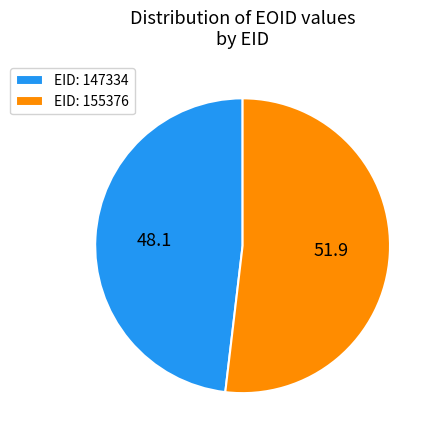

What is the ratio of the value at EID: 147334 to the value at EID: 155376?

0.9